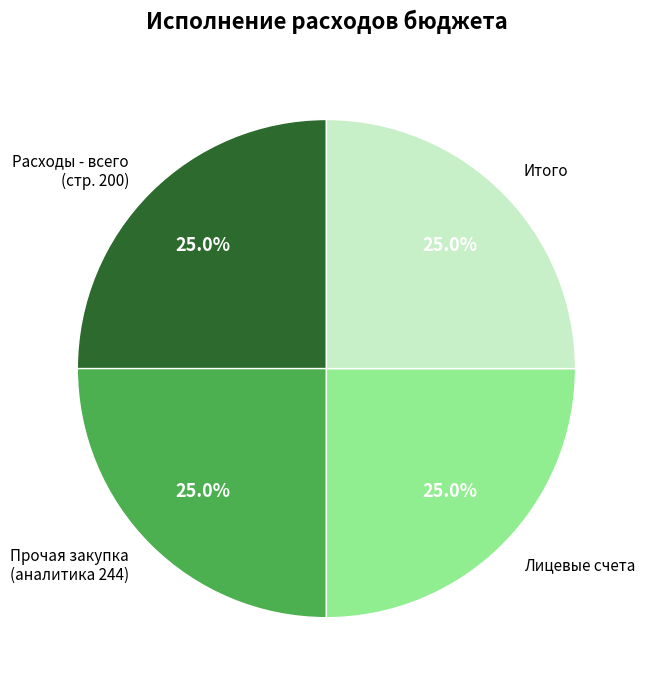

What is the total percentage of Итого and Расходы - всего (стр. 200)?

50.0%